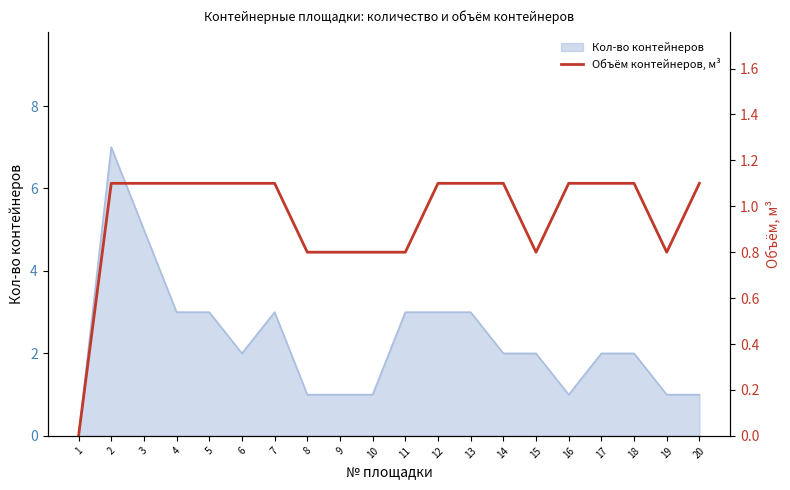

Does the chart display data point markers on the line(s)?

No